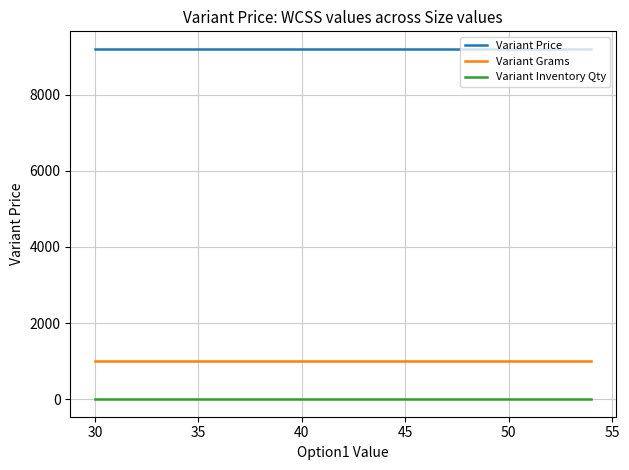

What is the maximum value for Variant Price?

9204.8